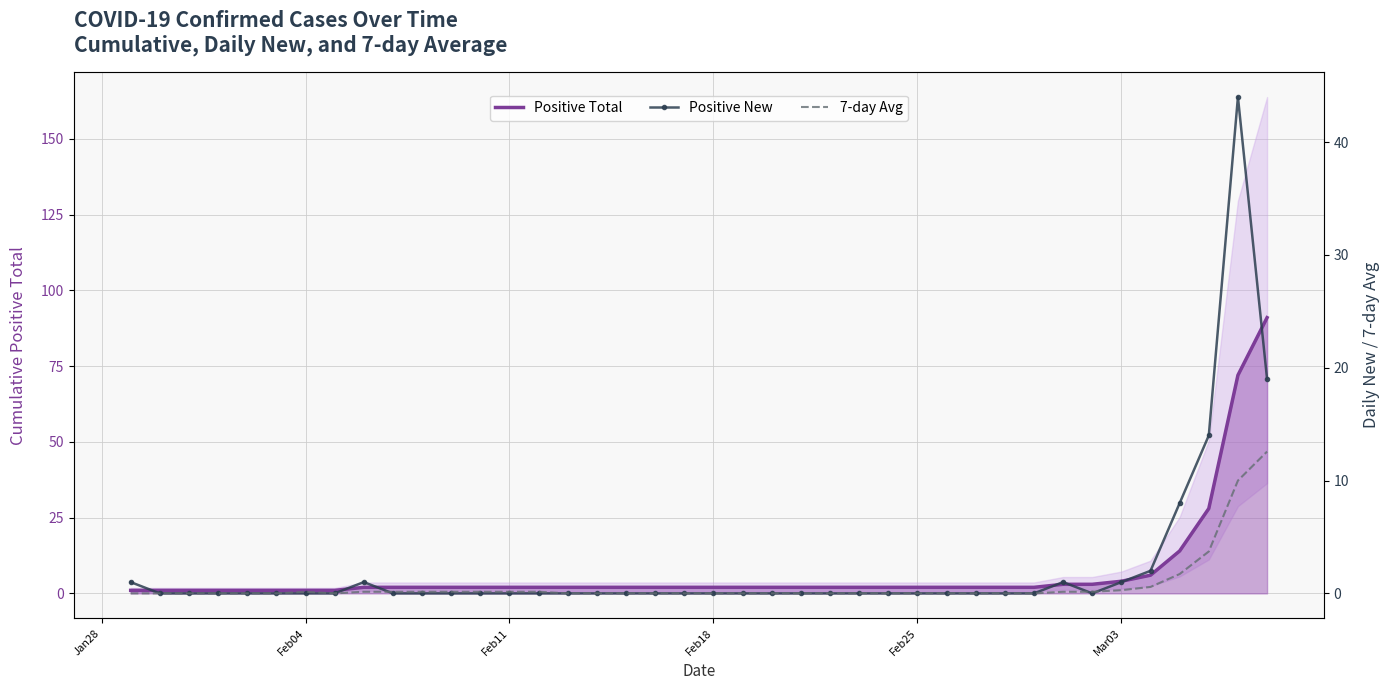

What is the highest value of the Positive Total series?

91